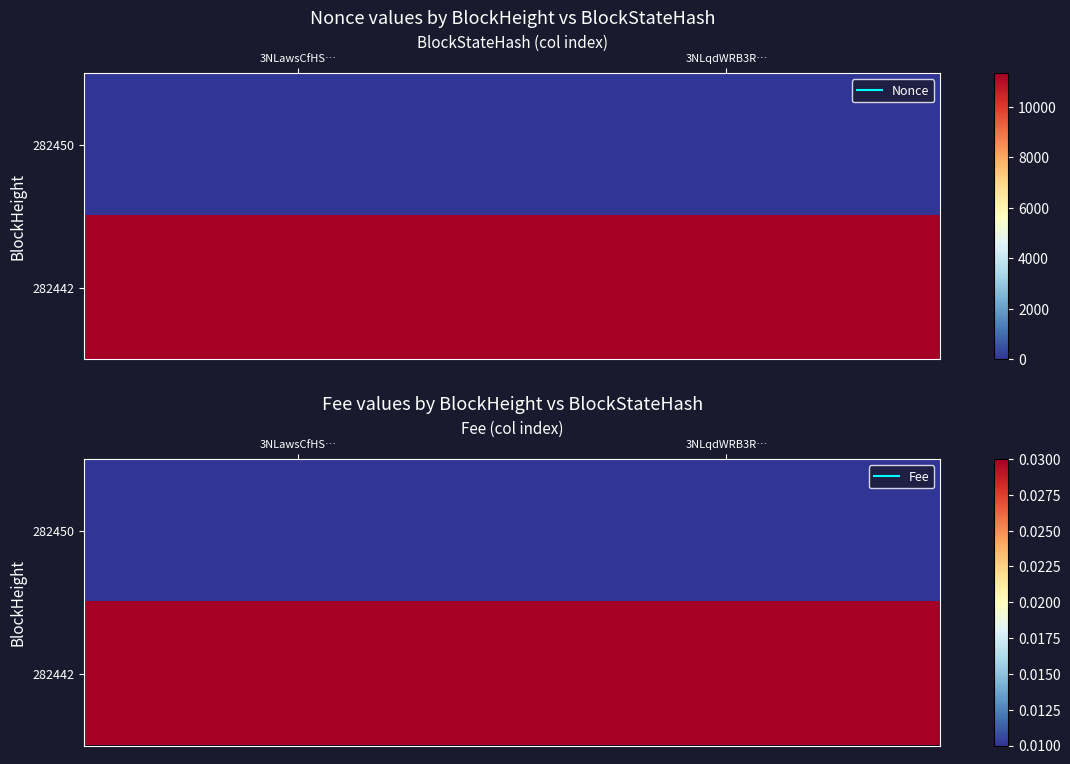

How many distinct data groups are displayed?

2